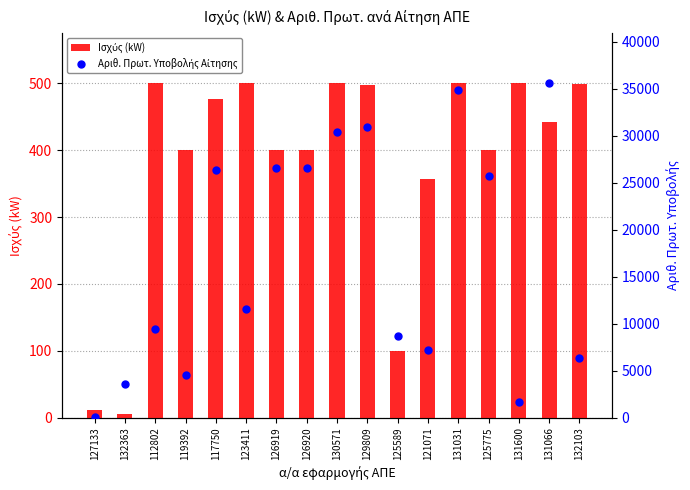

At how many categories does at least one series exceed 30502?

3